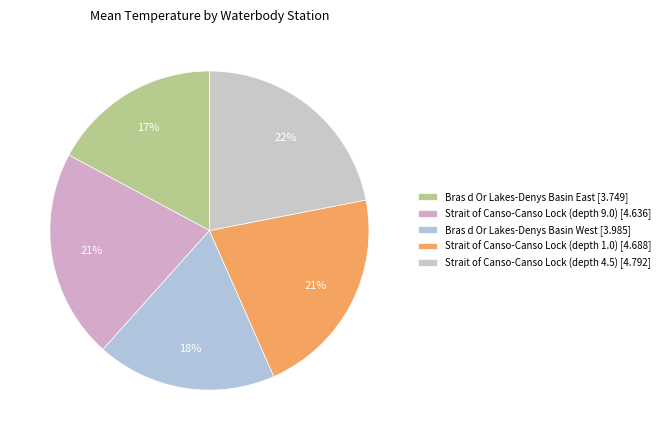

How many segments does this pie chart have?

5